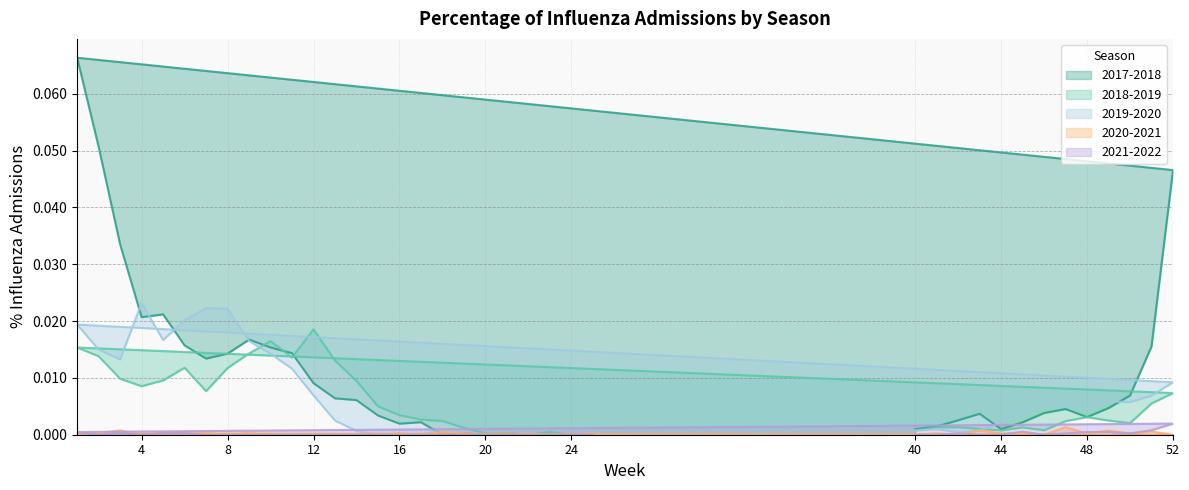

Which series has the largest range (max minus min)?

2017-2018